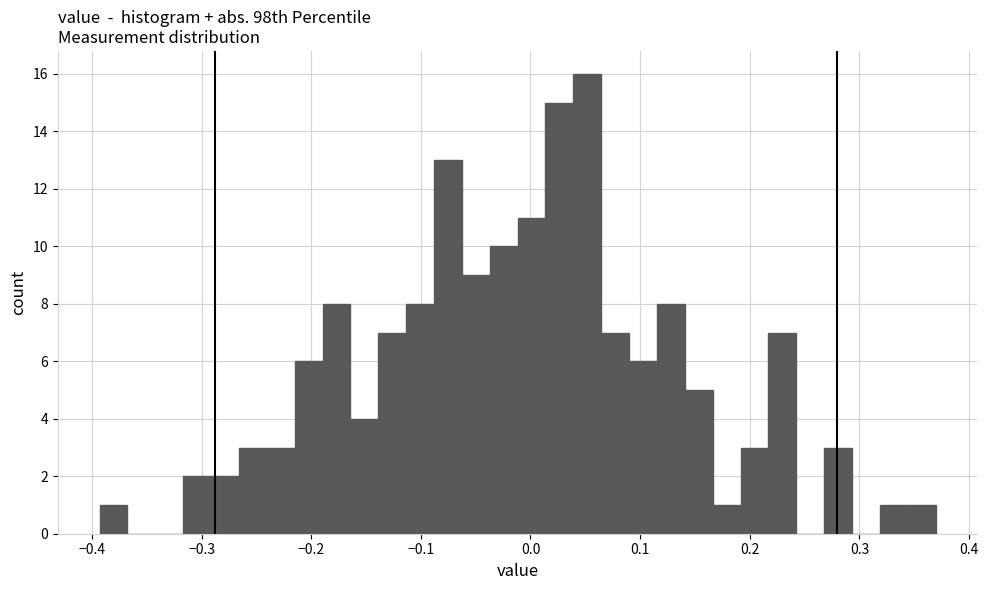

Read against the x-axis, roughly where is the centre of the tallest bar?

0.05